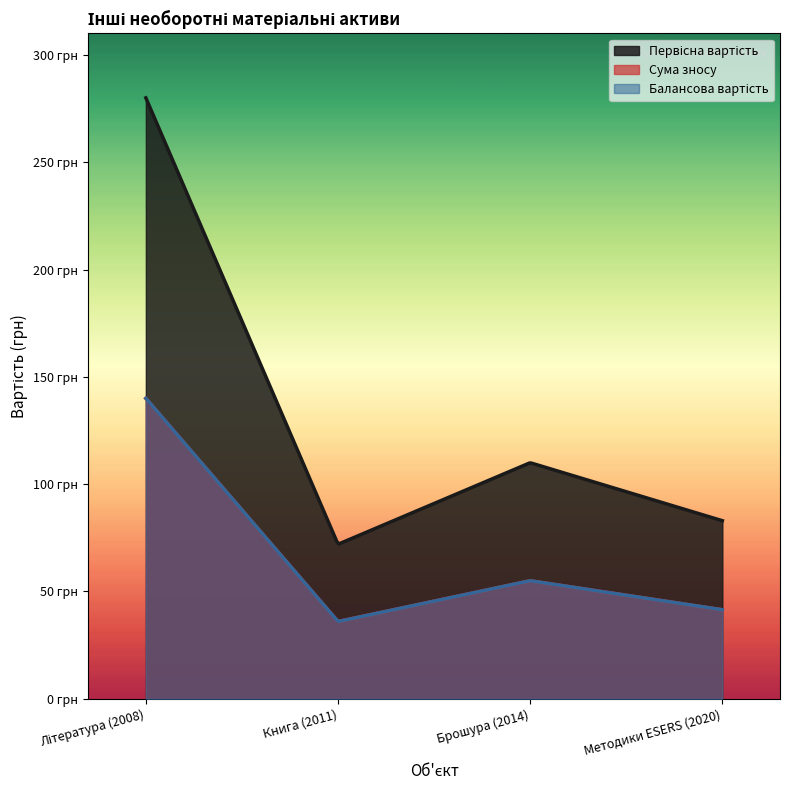

Is the value of Сума зносу at Брошура (2014) greater than the value of Балансова вартість at Книга (2011)?

Yes